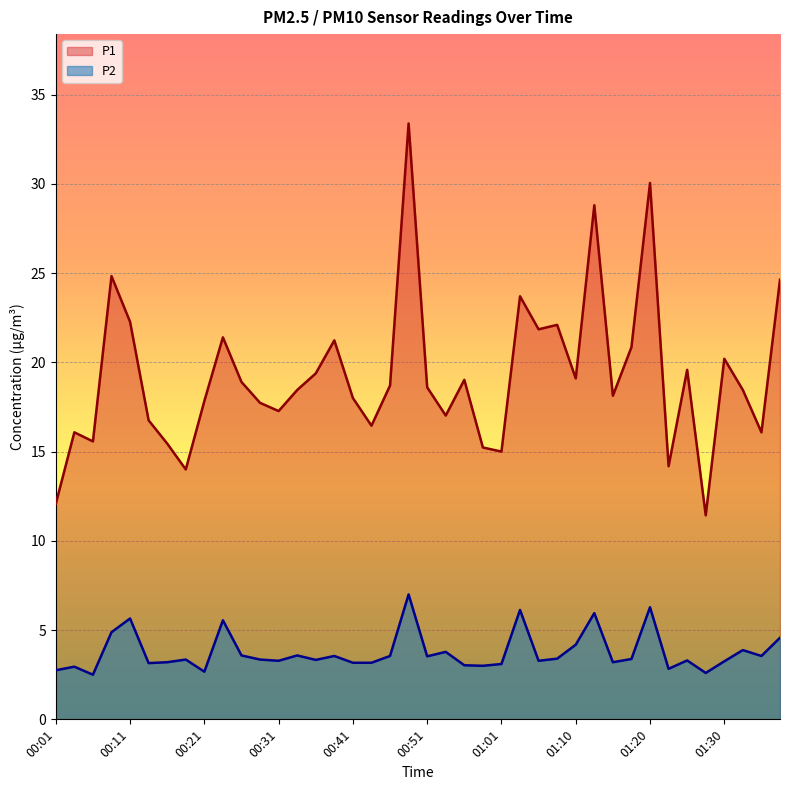

How many data points in P2 are above 3?

33